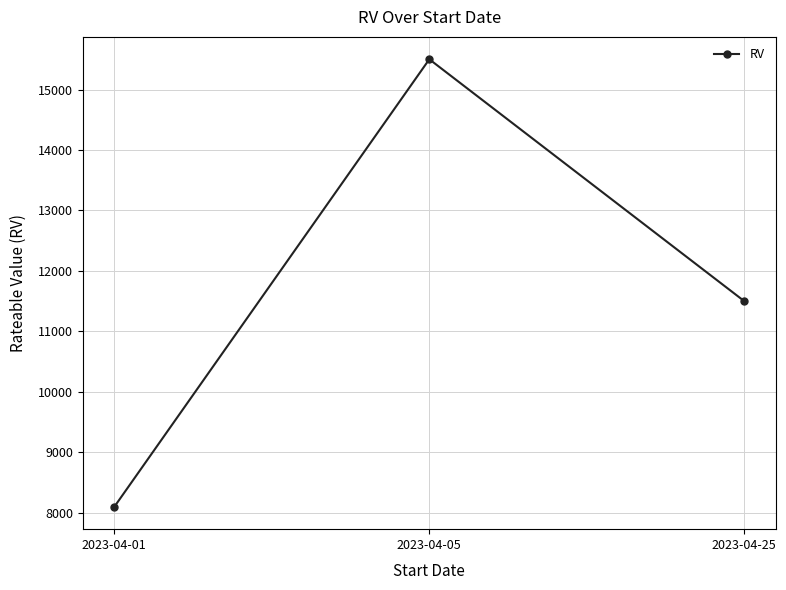

What is the approximate value at 2023-04-25, to the nearest 100?

11500